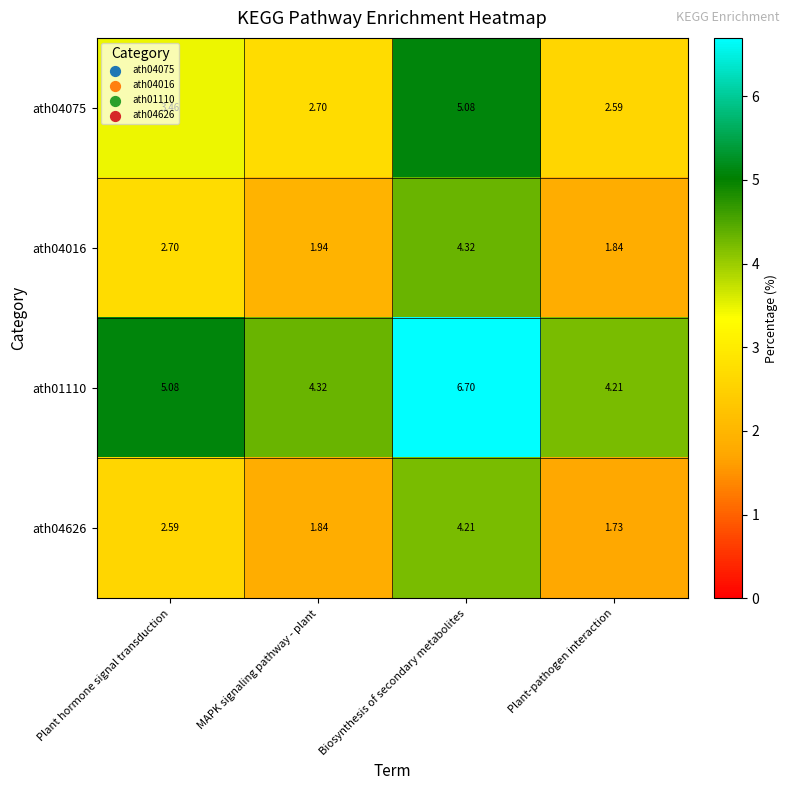

At which label does ath04626 first exceed 2?

Plant hormone signal transduction